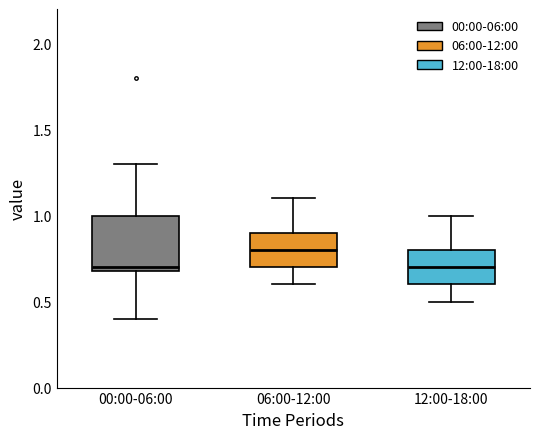

Comparing the boxes themselves (not the whiskers), which one is the tallest?

00:00-06:00